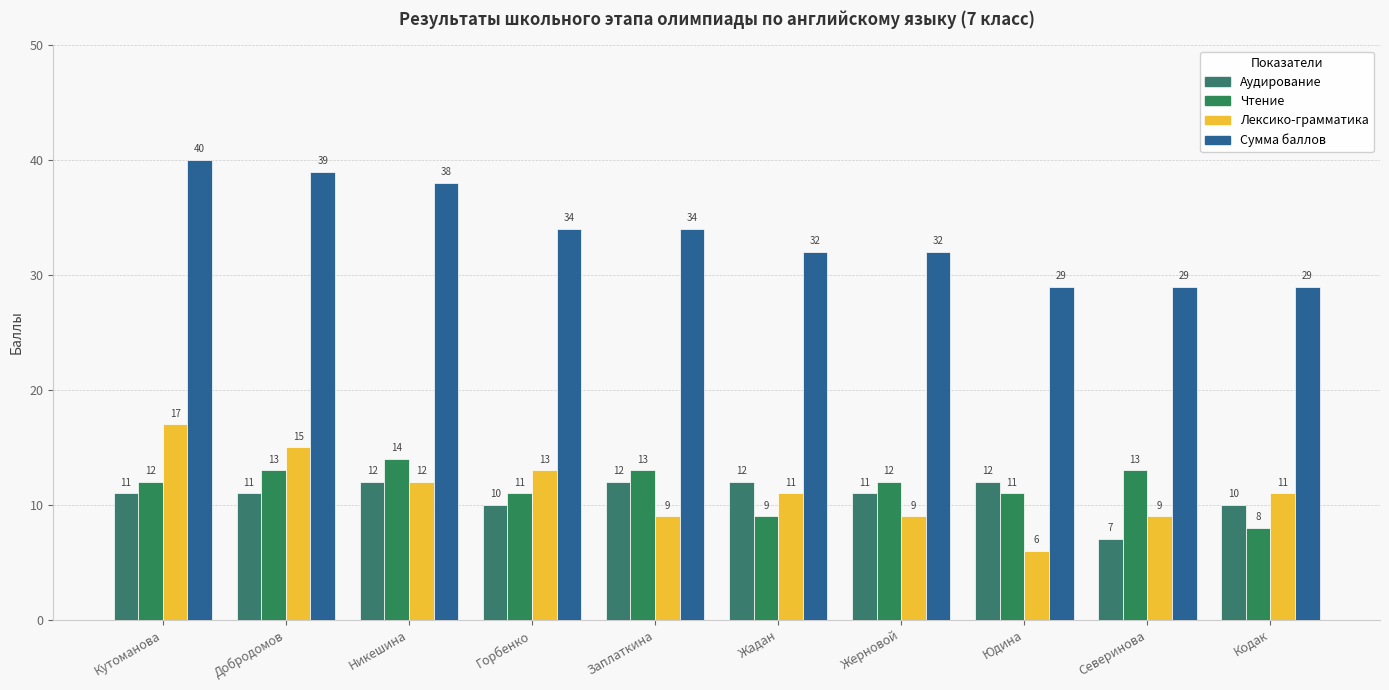

Reading left to right, list all the values displayed in this chart.

Аудирование: Кутоманова=11	Добродомов=11	Никешина=12	Горбенко=10	Заплаткина=12	Жадан=12	Жерновой=11	Юдина=12	Северинова=7	Кодак=10
Чтение: Кутоманова=12	Добродомов=13	Никешина=14	Горбенко=11	Заплаткина=13	Жадан=9	Жерновой=12	Юдина=11	Северинова=13	Кодак=8
Лексико-грамматика: Кутоманова=17	Добродомов=15	Никешина=12	Горбенко=13	Заплаткина=9	Жадан=11	Жерновой=9	Юдина=6	Северинова=9	Кодак=11
Сумма баллов: Кутоманова=40	Добродомов=39	Никешина=38	Горбенко=34	Заплаткина=34	Жадан=32	Жерновой=32	Юдина=29	Северинова=29	Кодак=29